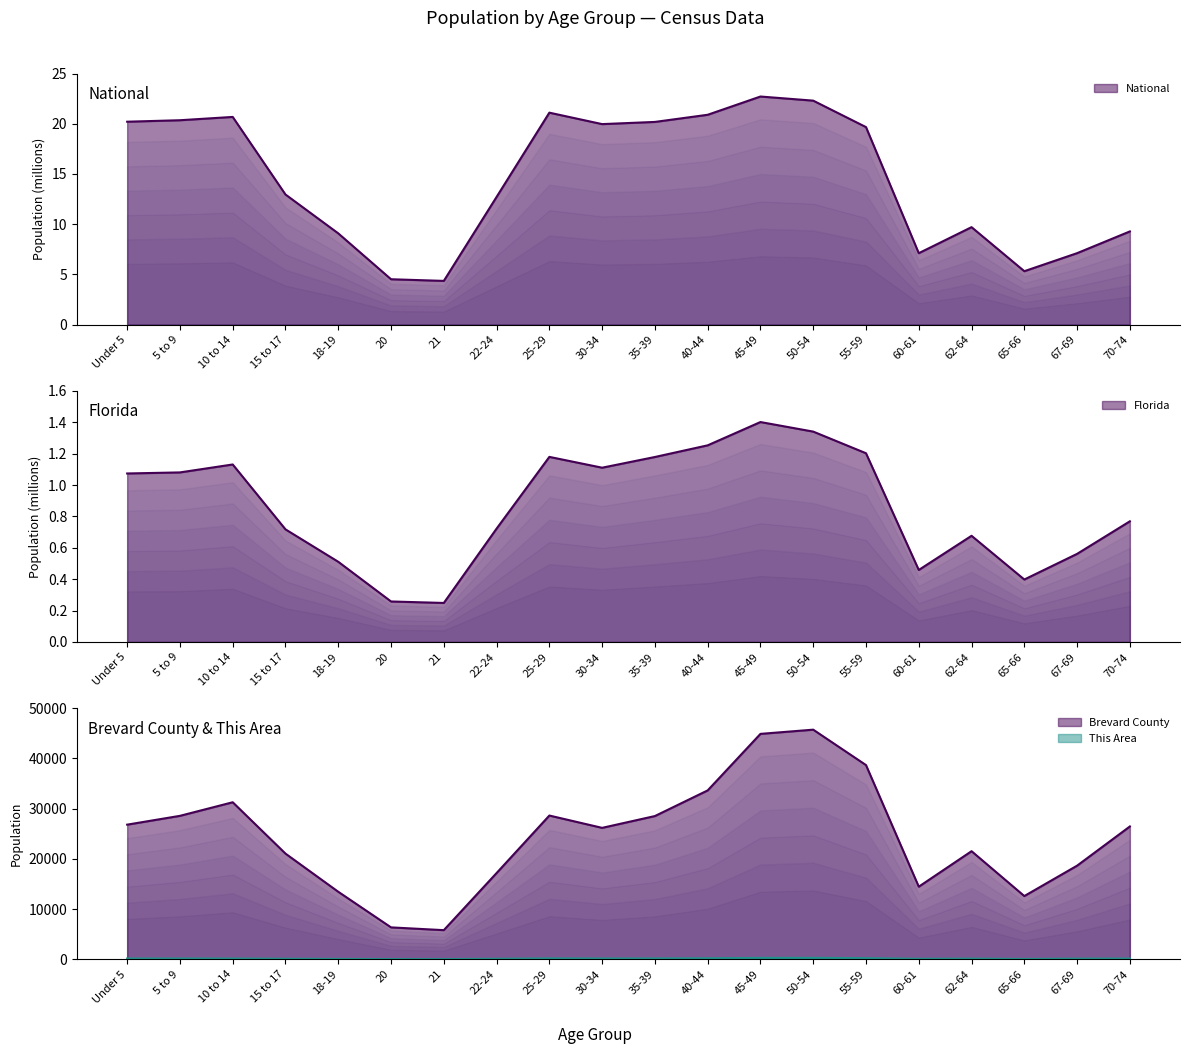

What are all the series names shown in the legend?

This Area, Brevard County, Florida, National